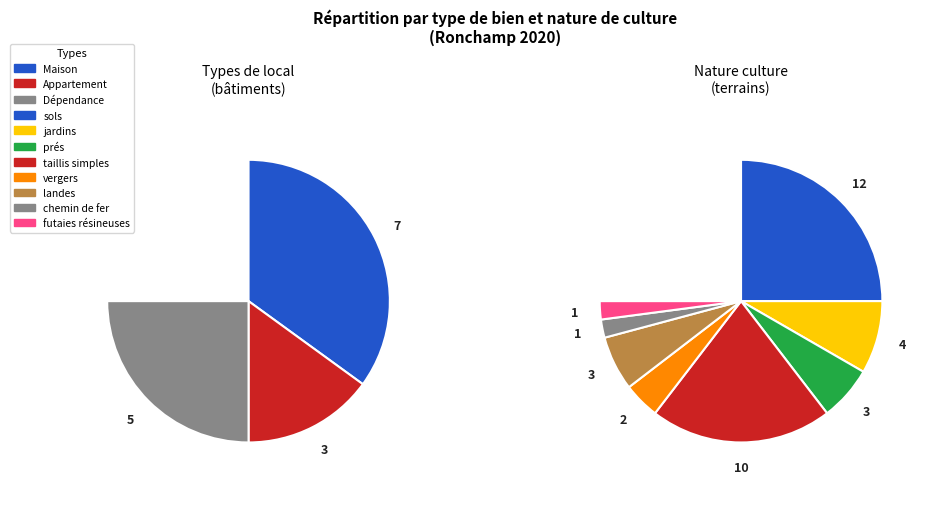

Which category has the biggest portion of the pie?

sols